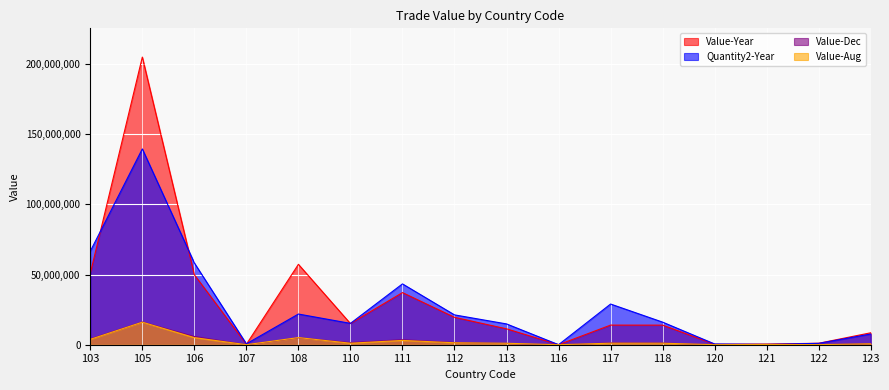

What is the average value of the Value-Year series?

30291673